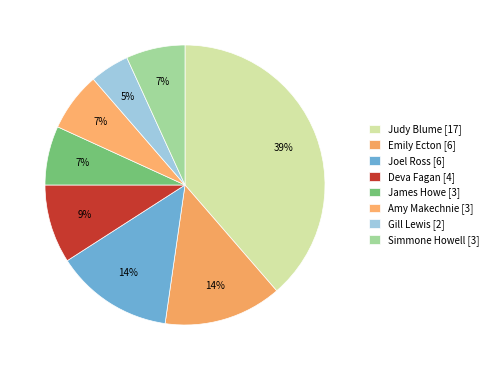

How many slices are in this pie chart?

8